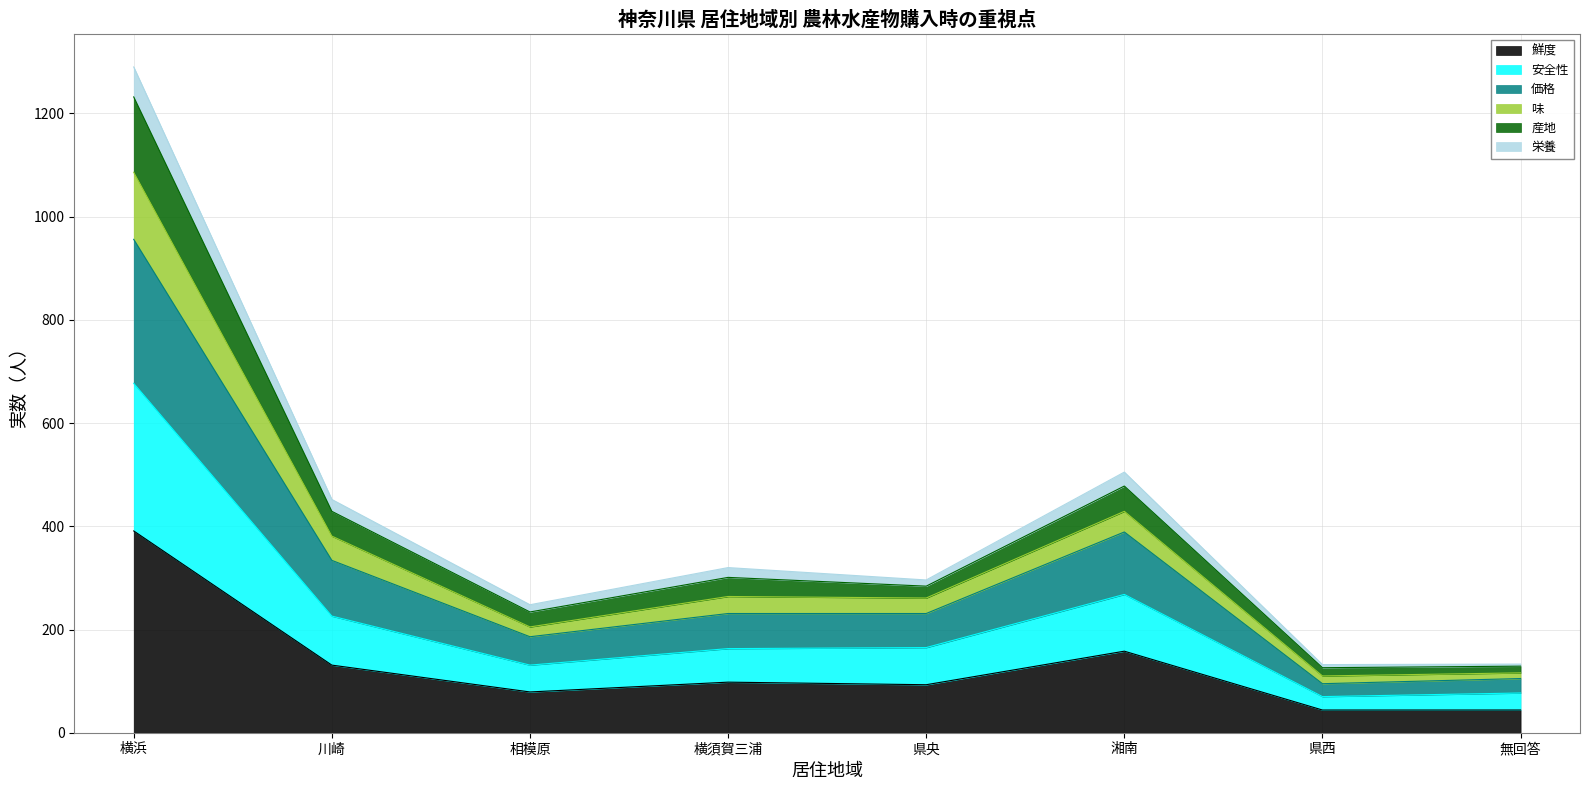

True or false: 安全性 and 産地 intersect in this chart.

False